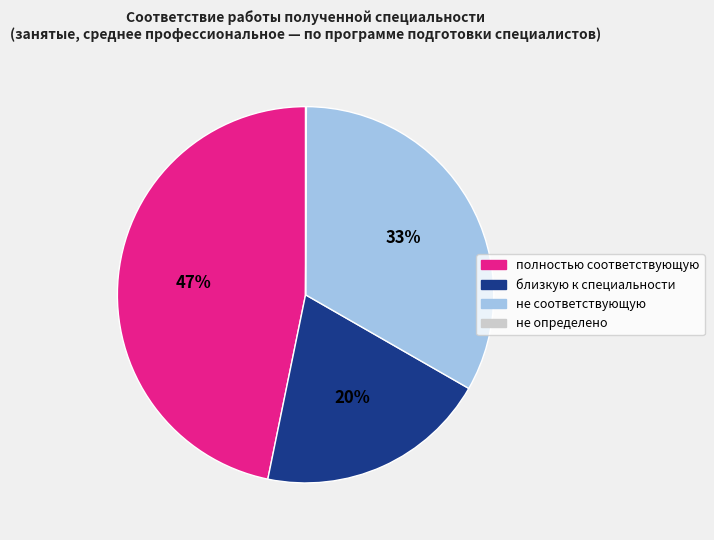

What is the ratio of the value at не соответствующую to the value at полностью соответствующую?

0.7